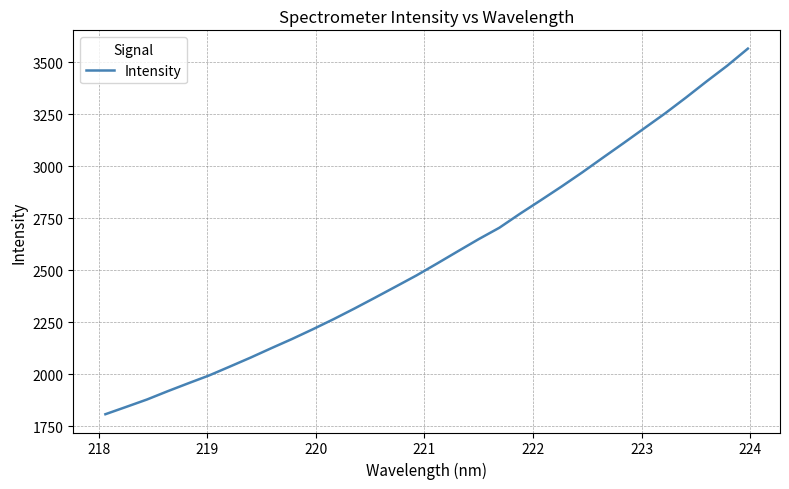

What is the maximum value shown in the chart?

3566.5